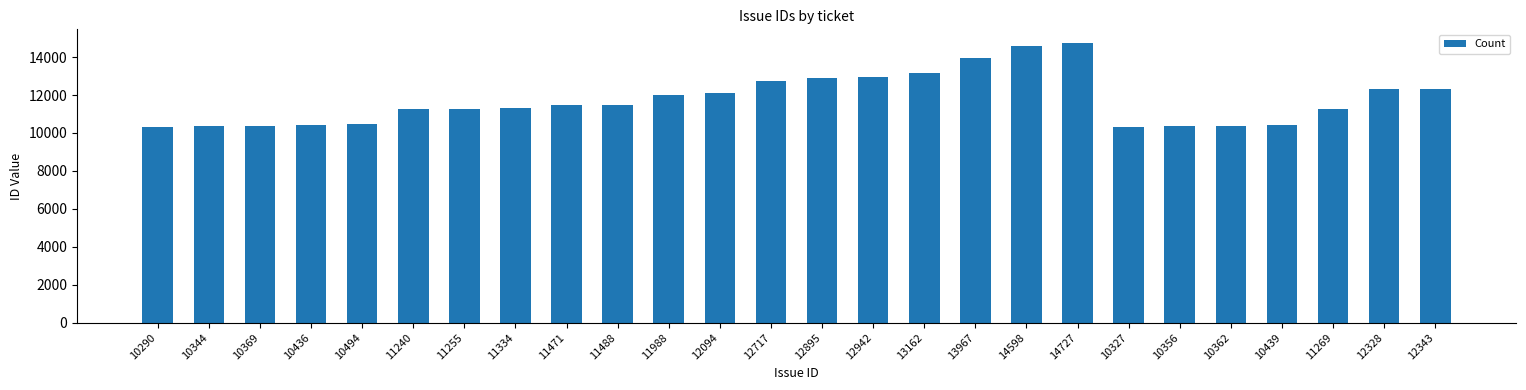

How many bars are there in total?

26